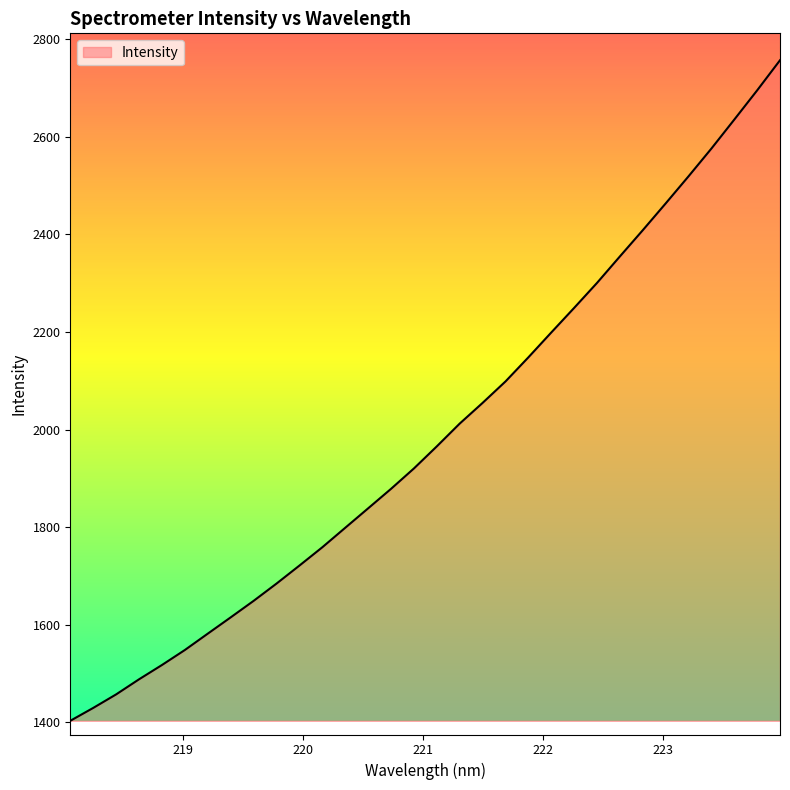

True or false: there are more than 0 points higher than both neighbors.

False